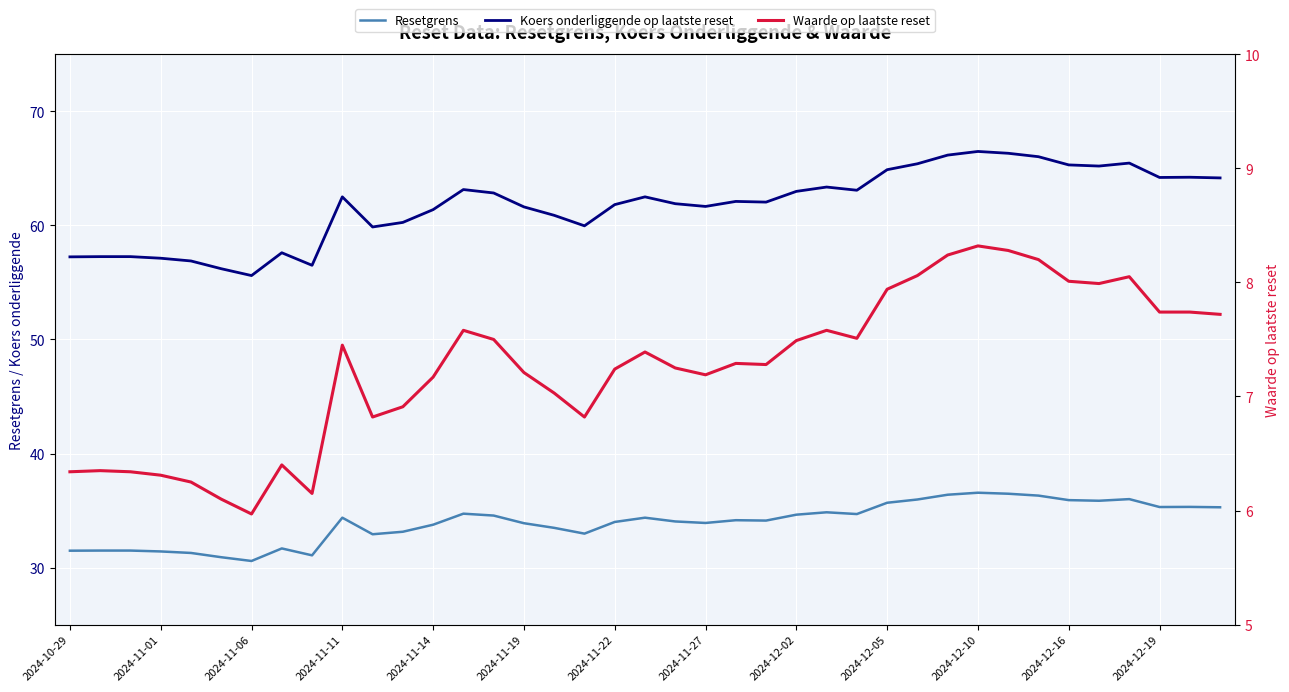

True or false: Resetgrens and Koers onderliggende op laatste reset intersect in this chart.

False